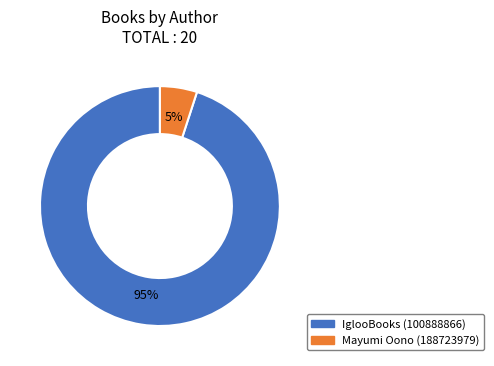

How many segments does this pie chart have?

2